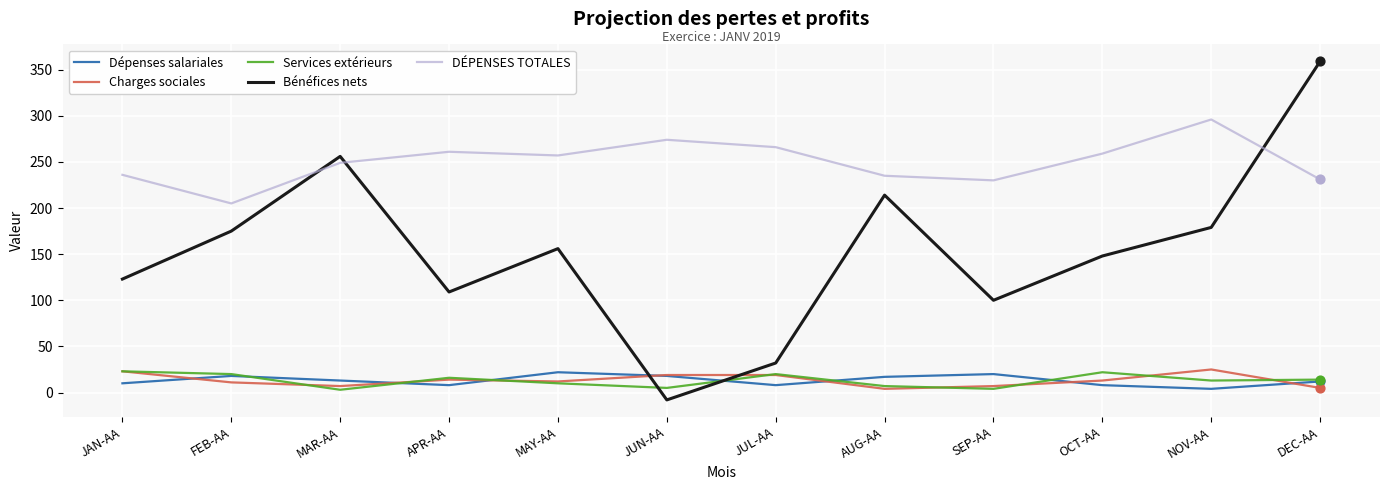

Is the value of DÉPENSES TOTALES at MAY-AA greater than the value of Services extérieurs at OCT-AA?

Yes